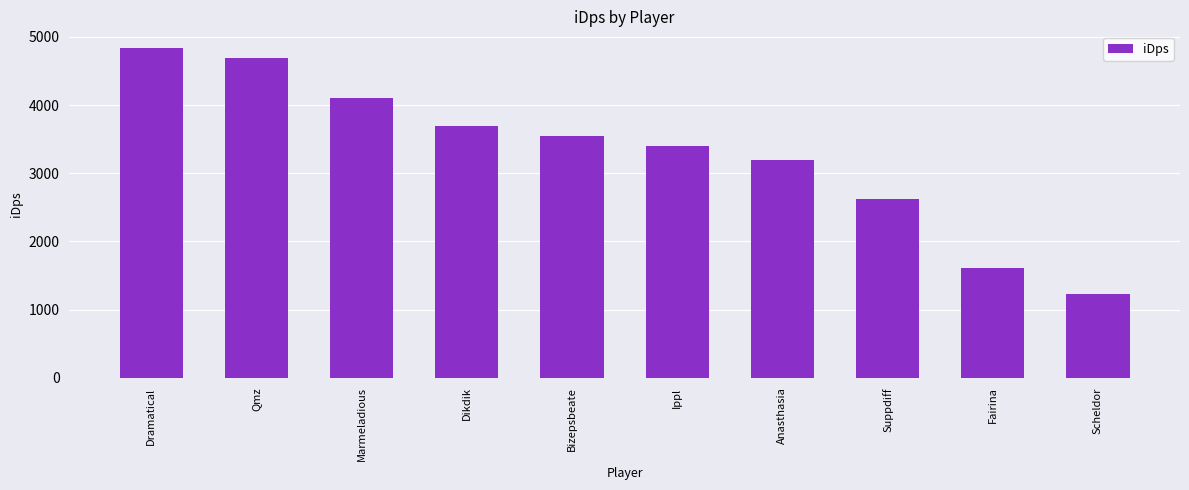

What is the sum of the values at Dramatical and Anasthasia?

8030.6